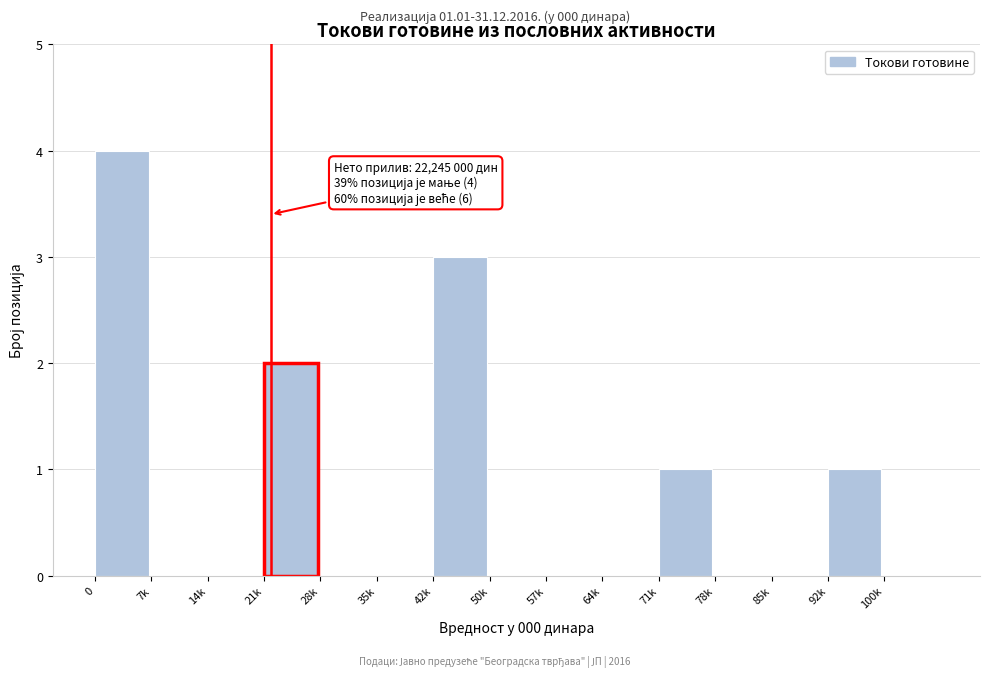

Reading right to left, list all the values displayed in this chart.

100k=0	92k=1	85k=0	78k=0	71k=1	64k=0	57k=0	50k=0	42k=3	35k=0	28k=0	21k=2	14k=0	7k=0	0=4